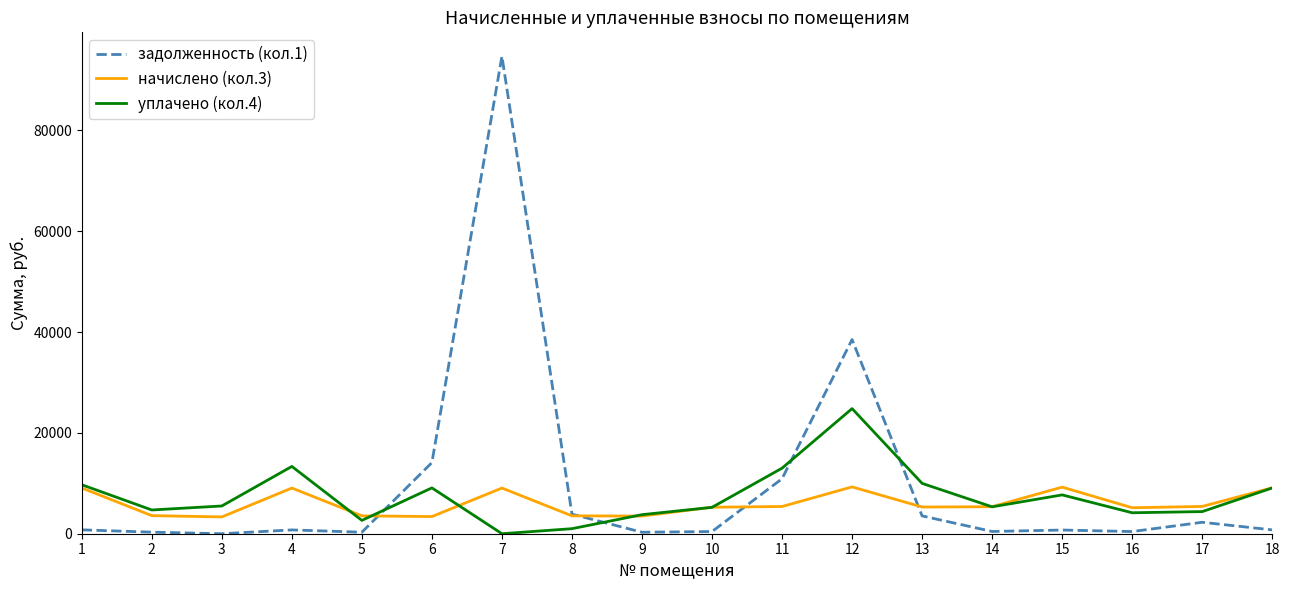

What is the average value of the уплачено (кол.4) series?

7414.2